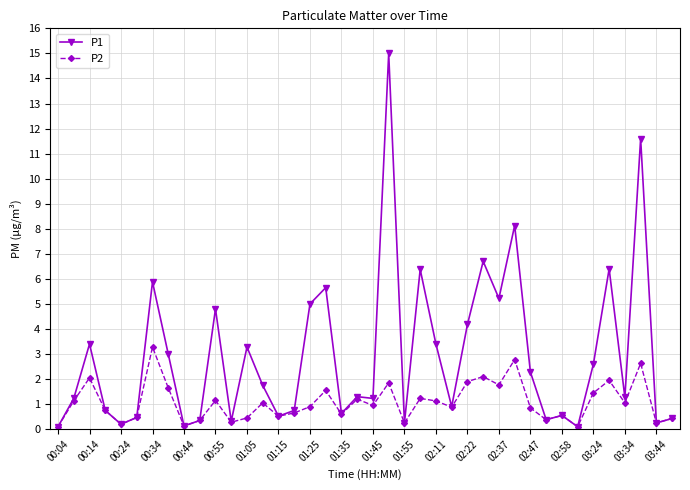

What is the maximum value for P1?

15.0